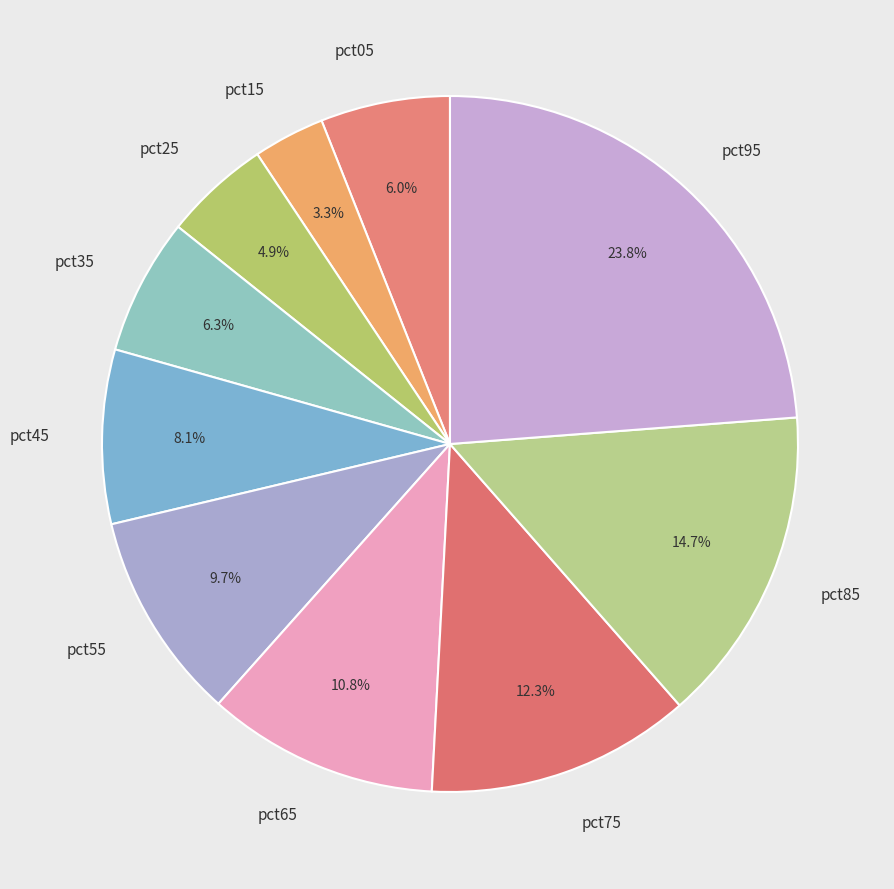

The pct35 slice represents 6% of the pie. True or false?

True